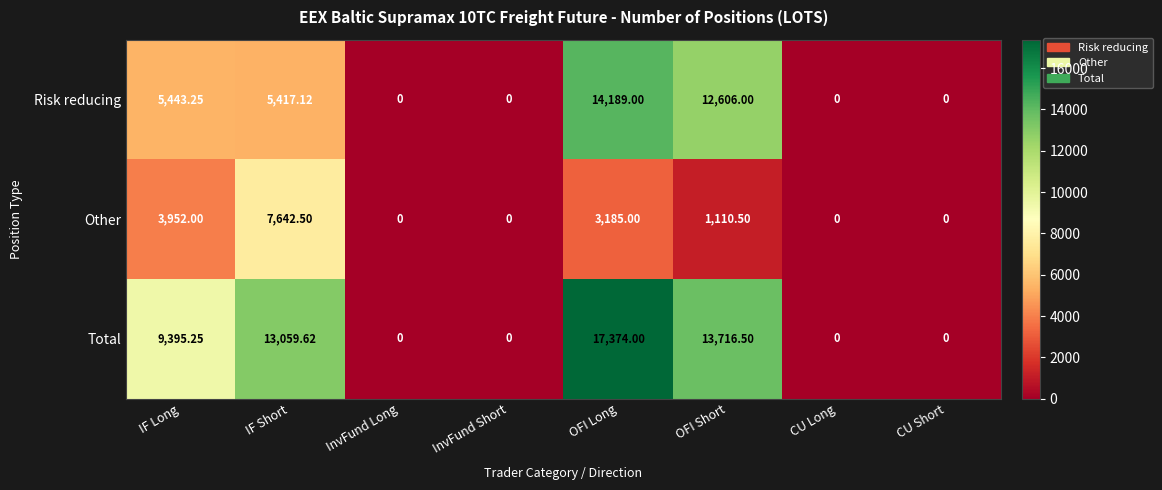

At which category is the sum across all series the highest?

OFI Long